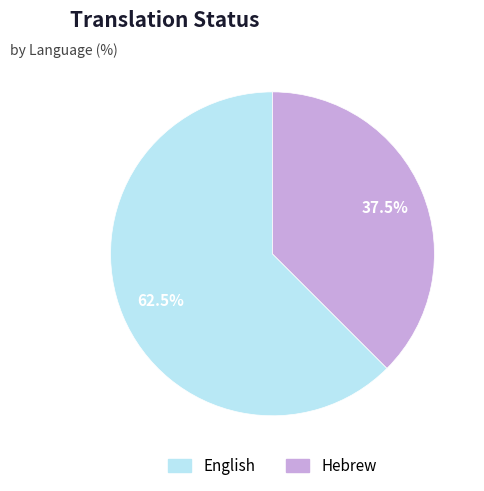

Does Hebrew represent more than half of the total?

No